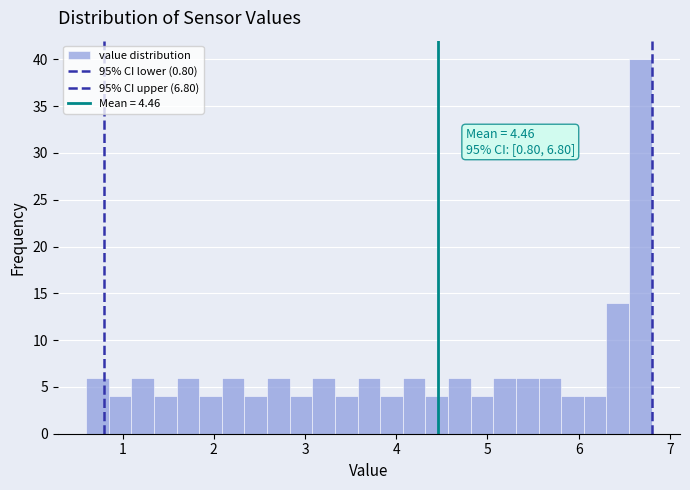

Around what value on the x-axis is the tallest bar? Give the approximate position of its centre, as read against the axis.

6.7